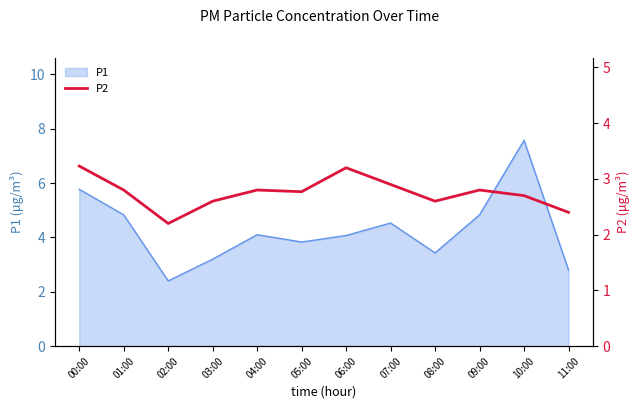

What is the label of the 4th point from the right?

08:00